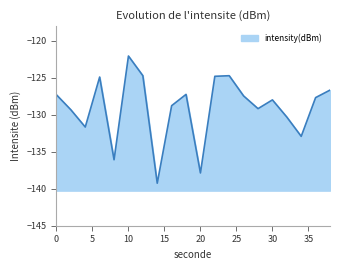

The value at 14 is -139.3. True or false?

True